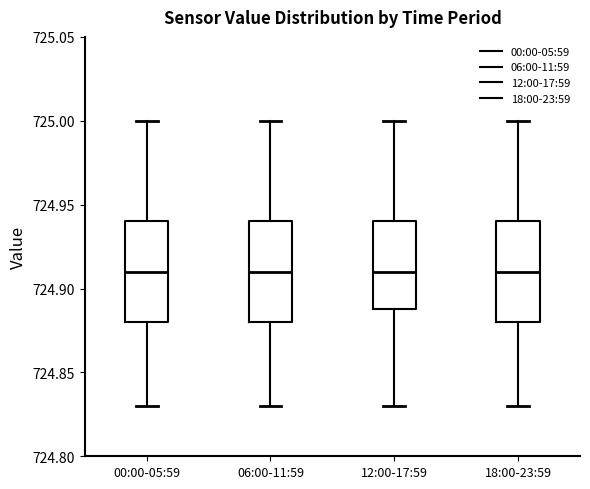

Reading left to right, transcribe this box plot: for each box, give where its median line is, the range the box spans, and where its two whiskers end, as read against the y-axis. The values are not printed on the chart, so give them approximately, as read against the axis.

00:00-05:59: median 724.91, box 724.88 to 724.94, whiskers 724.83 to 725.00
06:00-11:59: median 724.91, box 724.88 to 724.94, whiskers 724.83 to 725.00
12:00-17:59: median 724.91, box 724.89 to 724.94, whiskers 724.83 to 725.00
18:00-23:59: median 724.91, box 724.88 to 724.94, whiskers 724.83 to 725.00